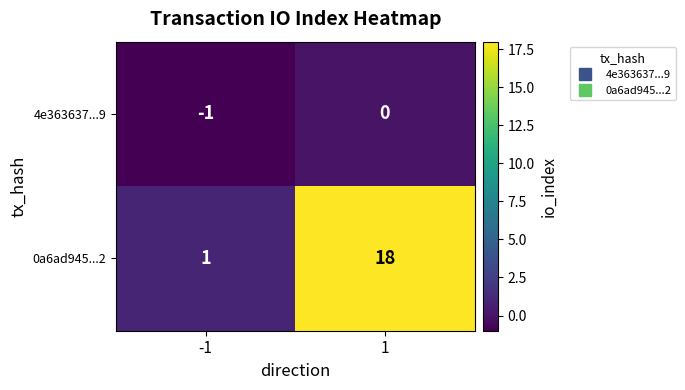

What is the sum of the 0a6ad945...2 values at 1 and -1?

19